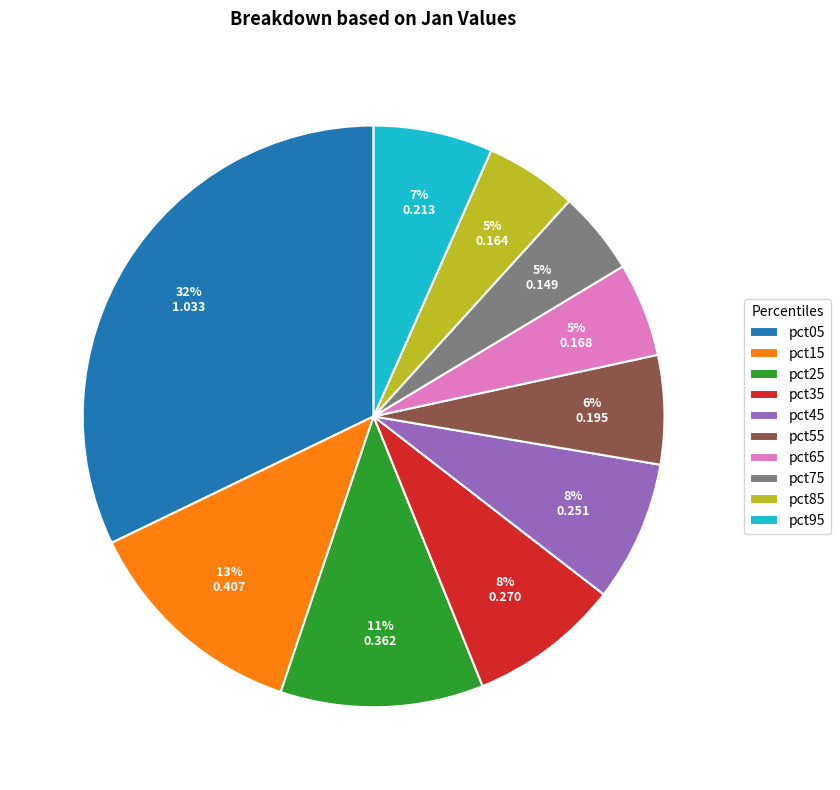

How many segments does this pie chart have?

10